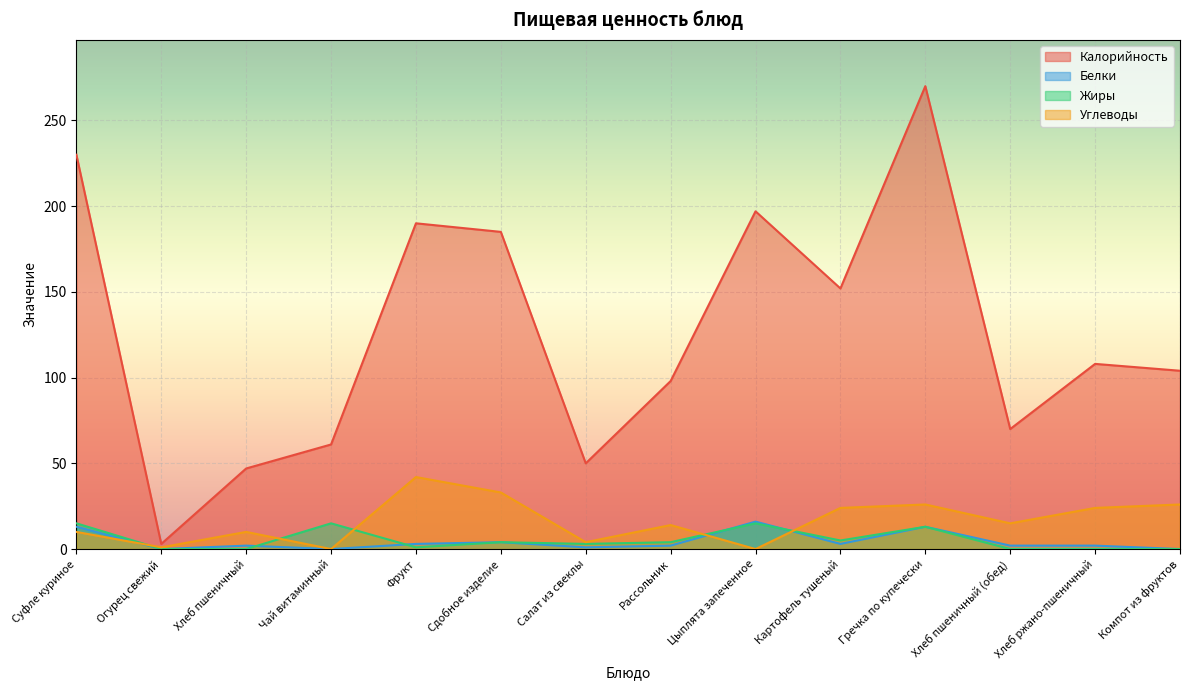

How many lines are shown in the chart?

4